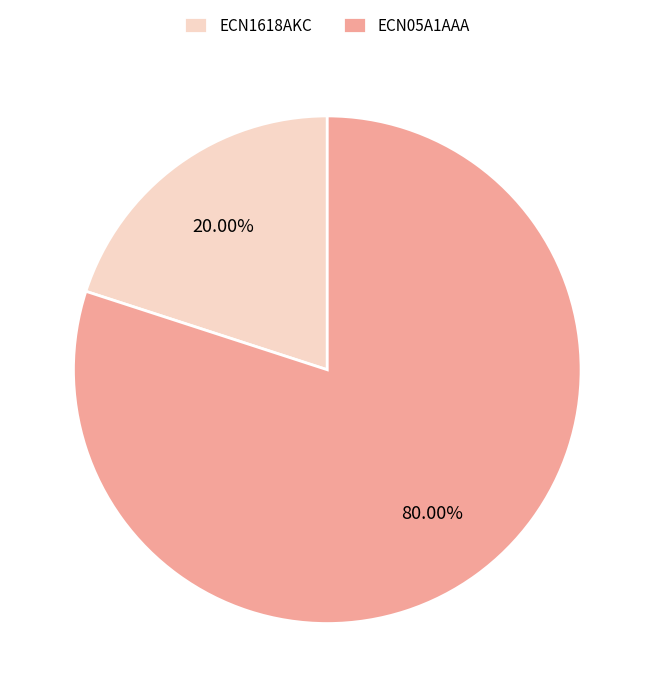

Between ECN1618AKC and ECN05A1AAA, which is larger?

ECN05A1AAA